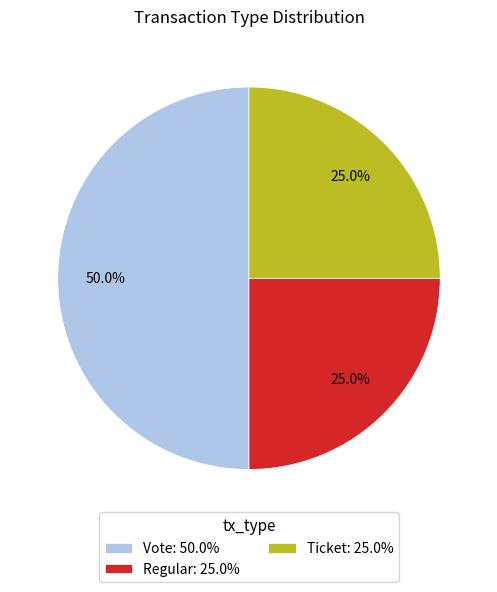

How many segments does this pie chart have?

3